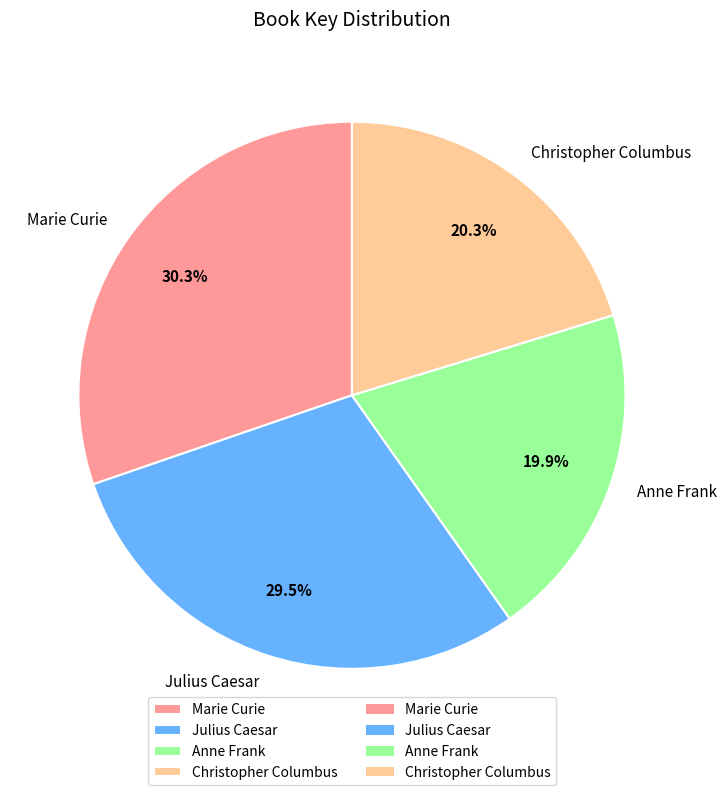

Between Julius Caesar and Anne Frank, which is larger?

Julius Caesar